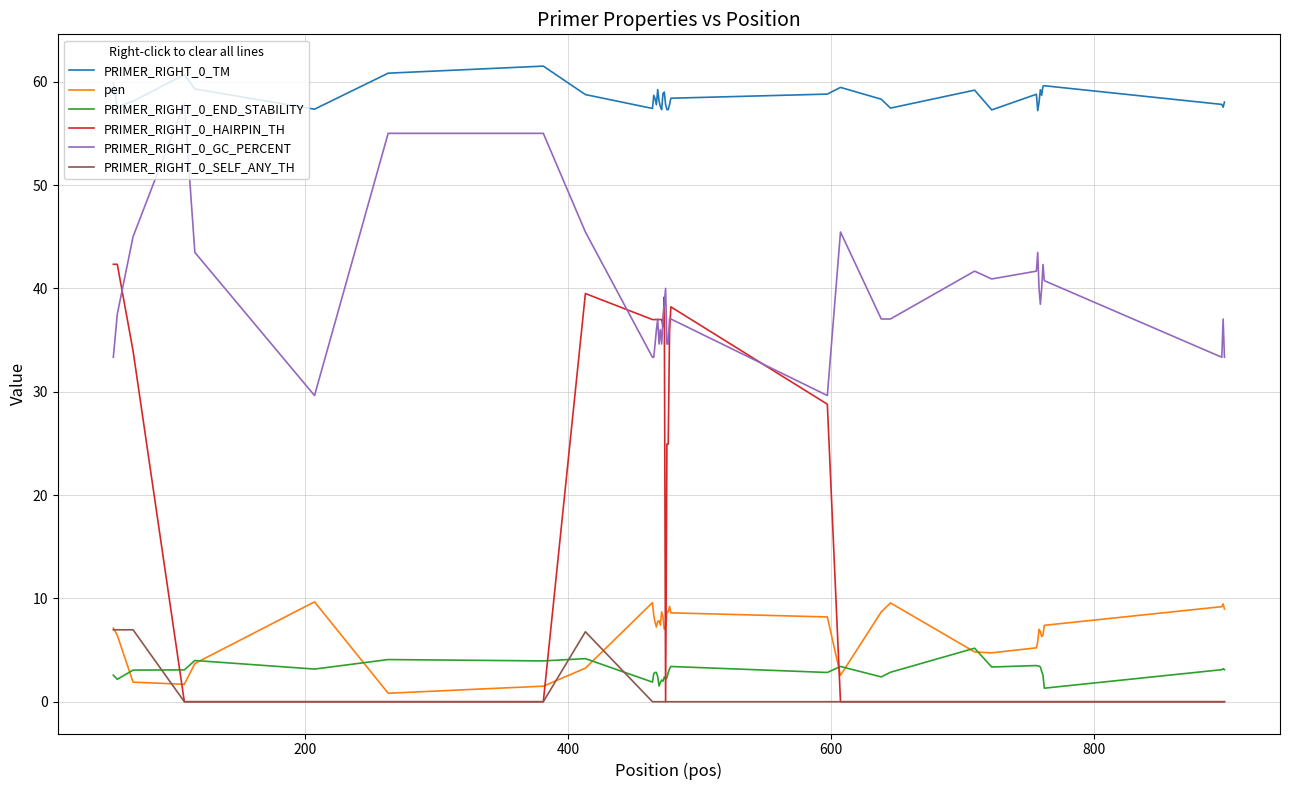

What are all the series names shown in the legend?

PRIMER_RIGHT_0_TM, pen, PRIMER_RIGHT_0_END_STABILITY, PRIMER_RIGHT_0_HAIRPIN_TH, PRIMER_RIGHT_0_GC_PERCENT, PRIMER_RIGHT_0_SELF_ANY_TH